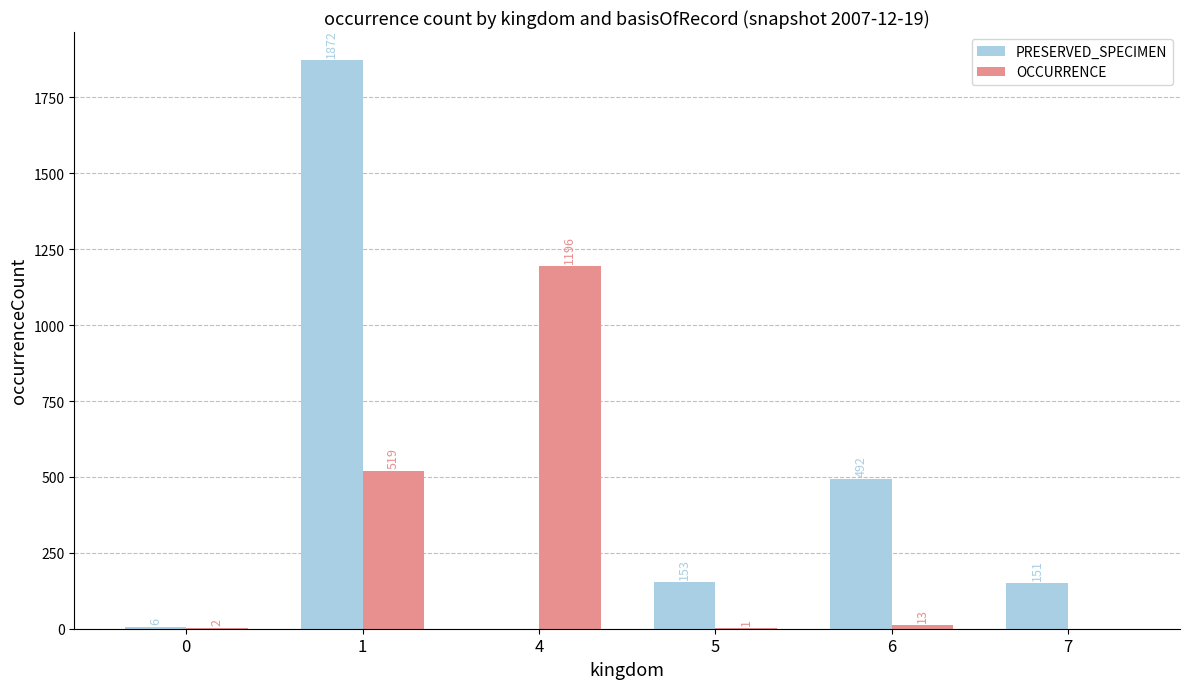

Count the number of data series in this chart.

2